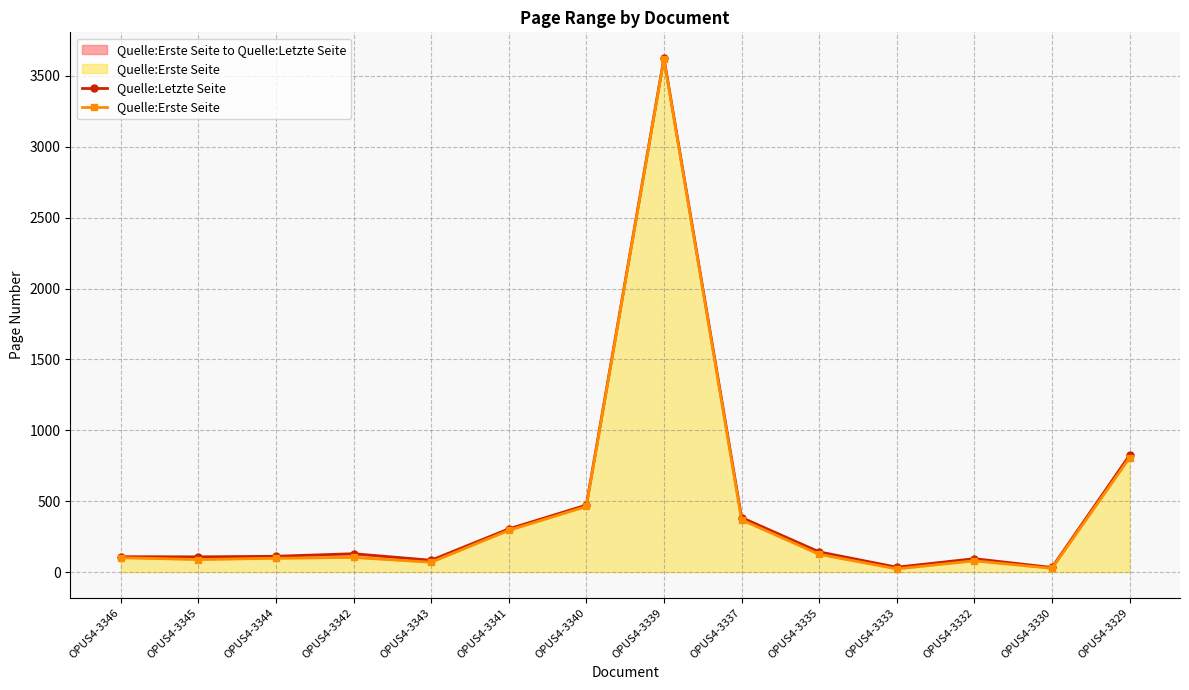

Does the chart display data point markers on the line(s)?

Yes